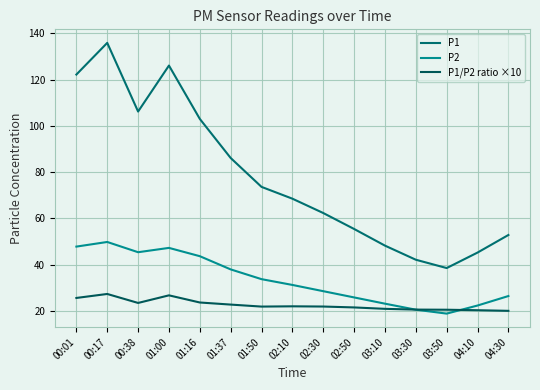

Between 02:10 and 02:30, which is larger?

02:10